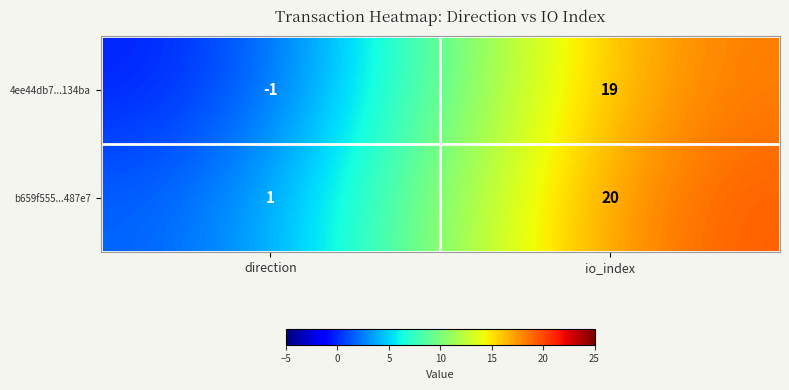

At how many categories does at least one series exceed 2?

1